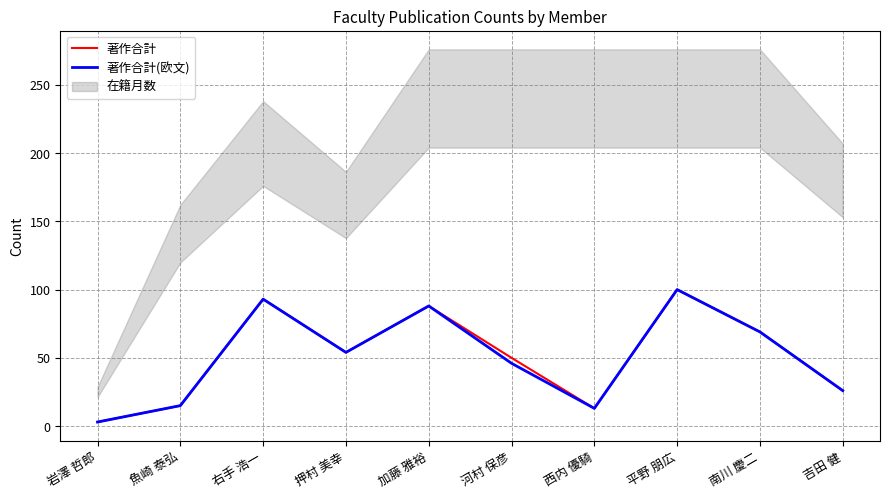

Does the chart have visible grid lines?

Yes